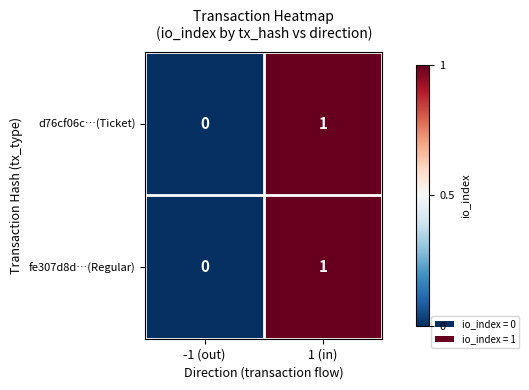

Rank the categories by fe307d8d…(Regular) value from highest to lowest.

1 (in), -1 (out)